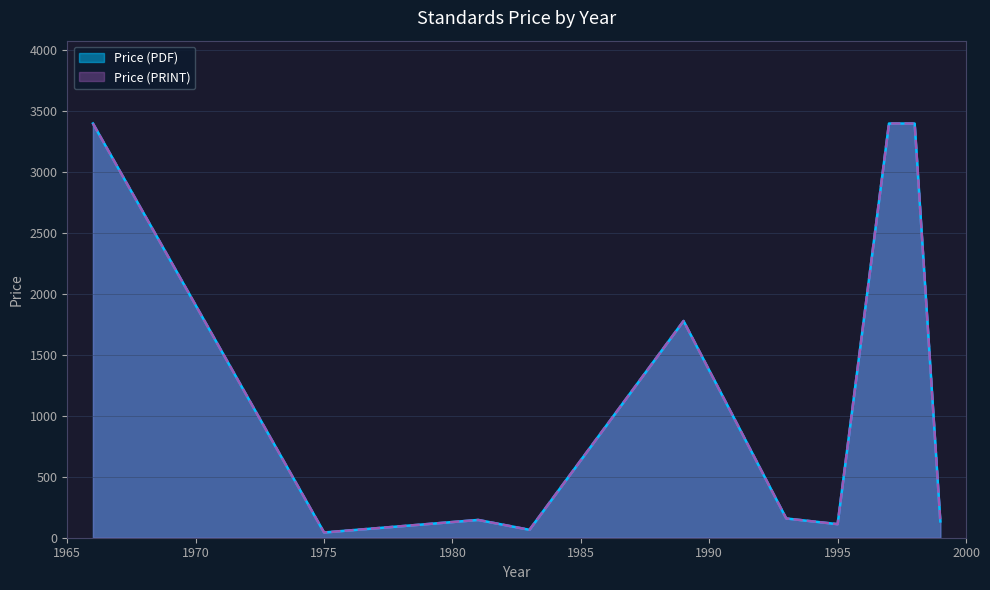

Count the number of data series in this chart.

2